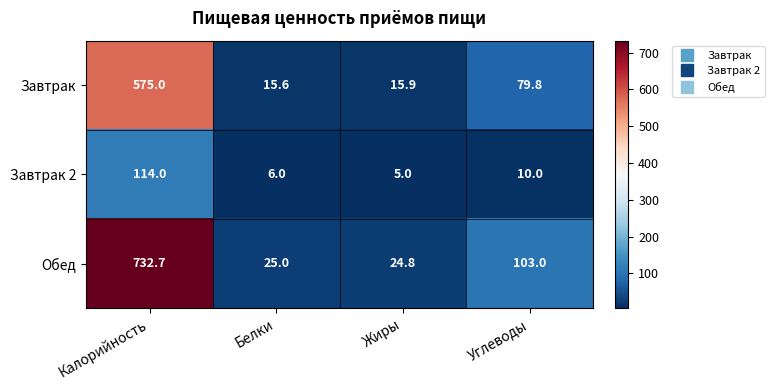

Reading left to right, list all the values displayed in this chart.

Завтрак: Калорийность=575.0	Белки=15.6	Жиры=15.9	Углеводы=79.8
Завтрак 2: Калорийность=114.0	Белки=6.0	Жиры=5.0	Углеводы=10.0
Обед: Калорийность=732.7	Белки=25.0	Жиры=24.8	Углеводы=103.0